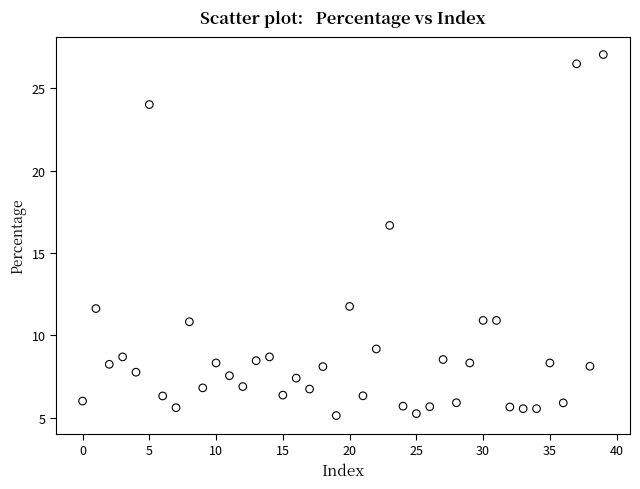

What Y value in the scatter plot is closest to 16?

16.7